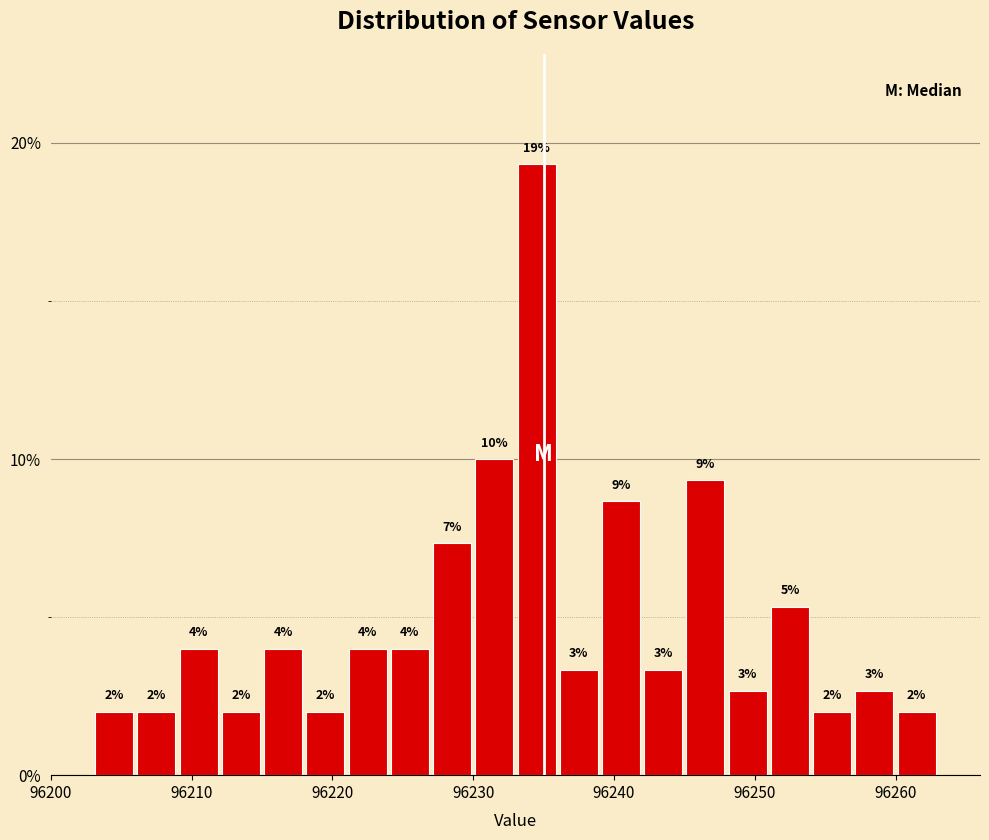

Read against the x-axis, roughly where is the centre of the tallest bar?

96235